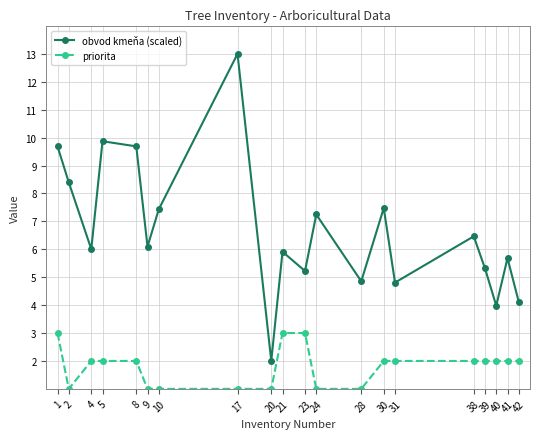

How many series are shown in this chart?

2